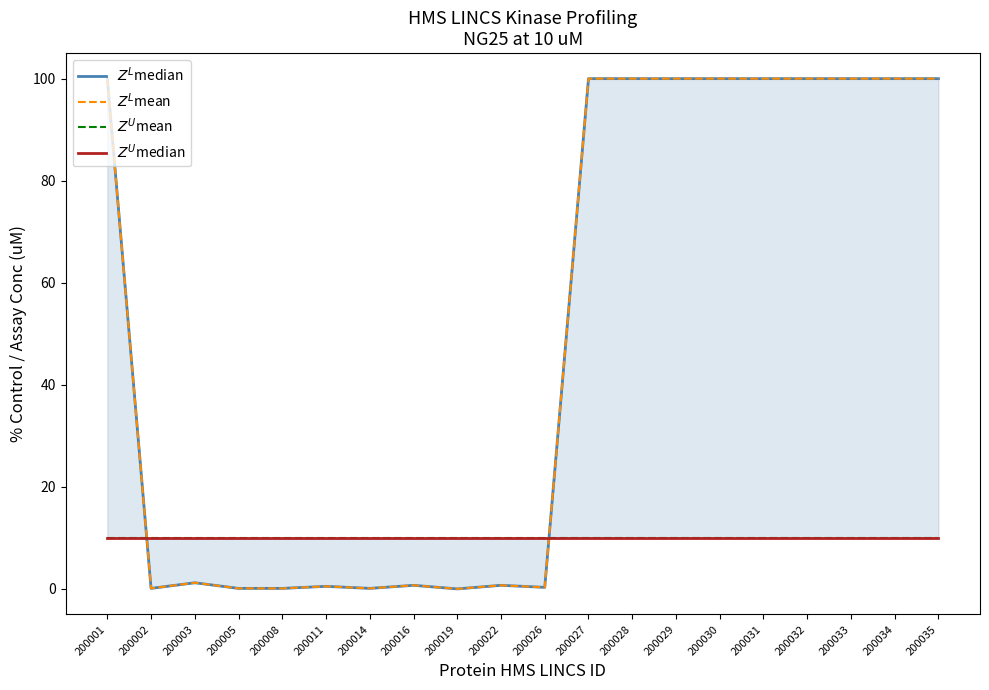

True or false: $Z^U$median and $Z^L$mean intersect in this chart.

True